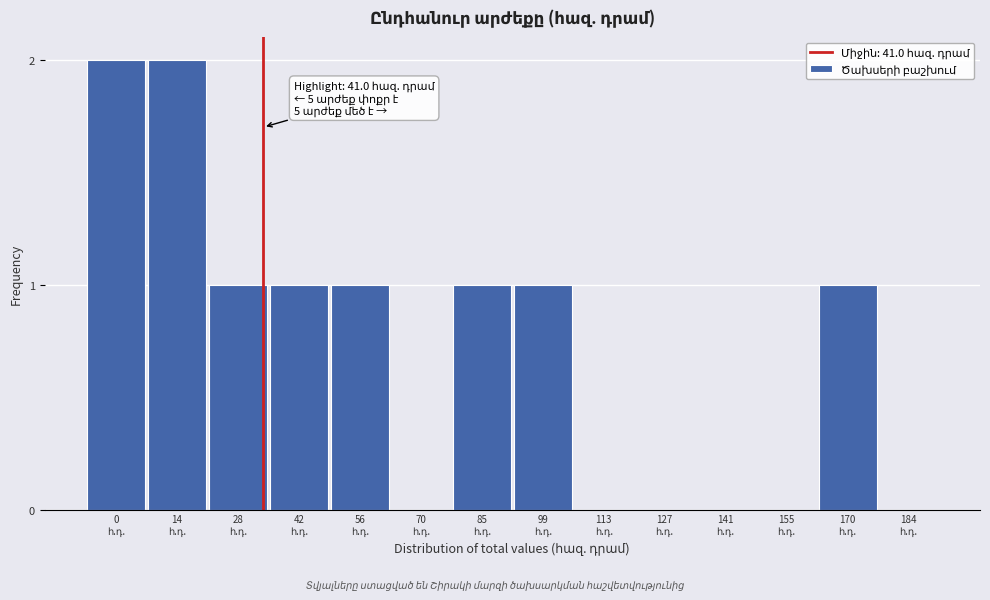

What is the sum of all values?

10